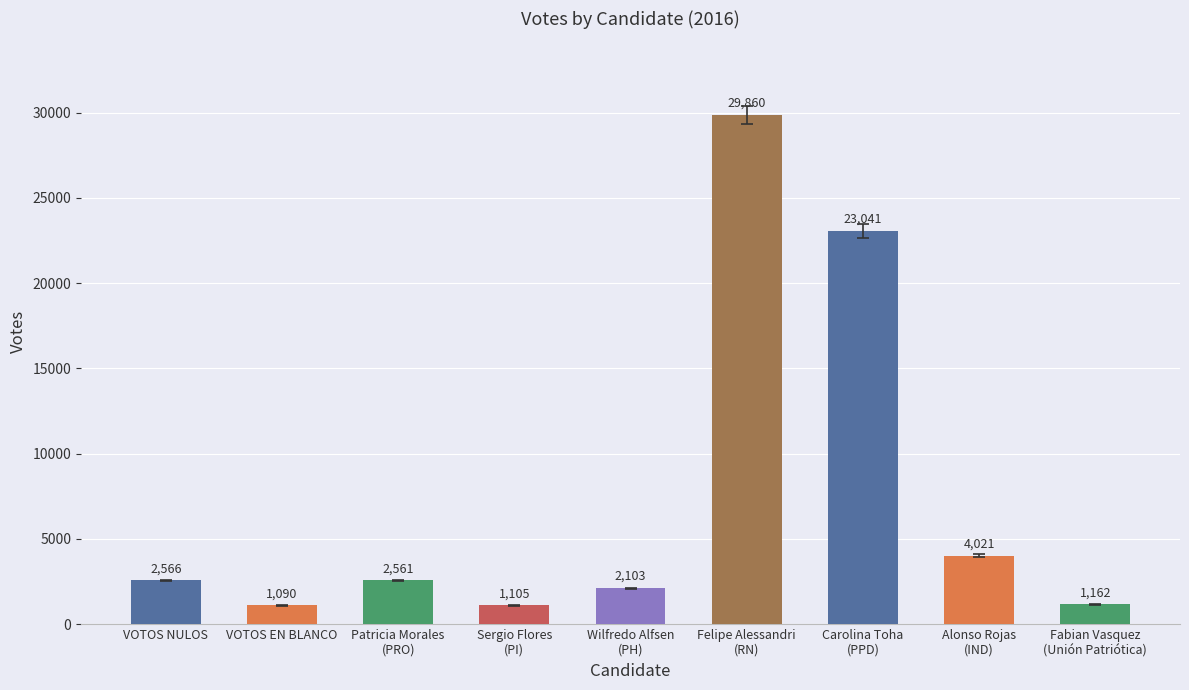

What is the sum of the values at Felipe Alessandri
(RN) and VOTOS NULOS?

32426